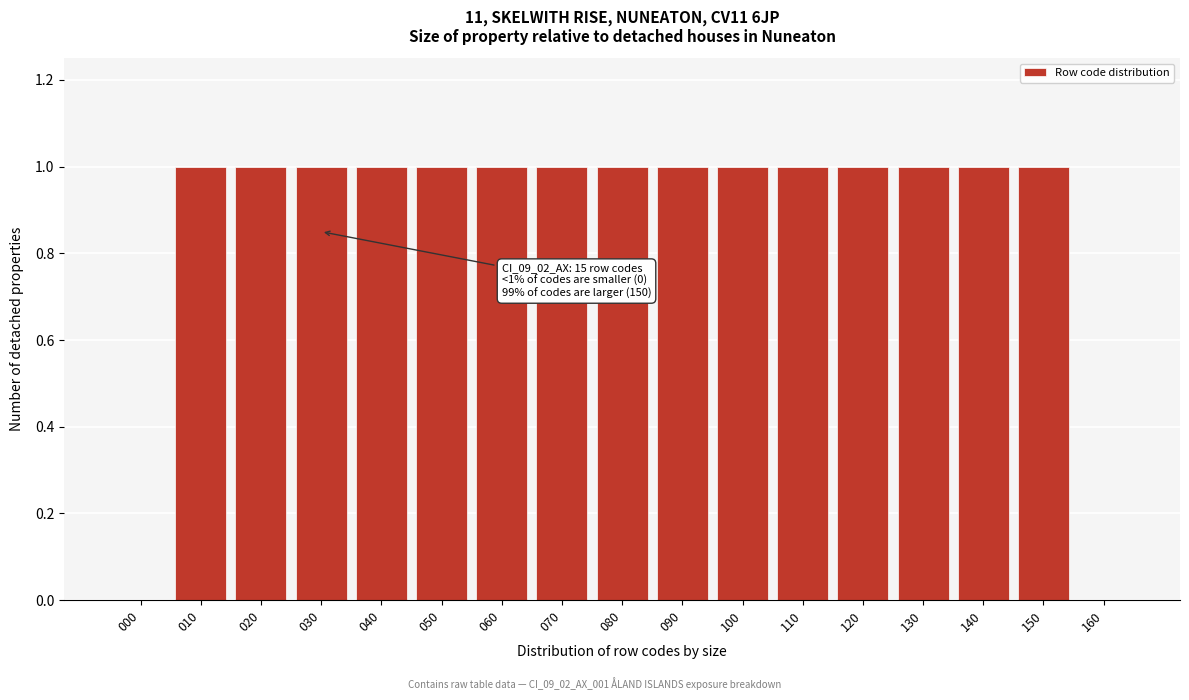

Reading right to left, transcribe all the data shown in this chart.

160=0	150=1	140=1	130=1	120=1	110=1	100=1	090=1	080=1	070=1	060=1	050=1	040=1	030=1	020=1	010=1	000=0